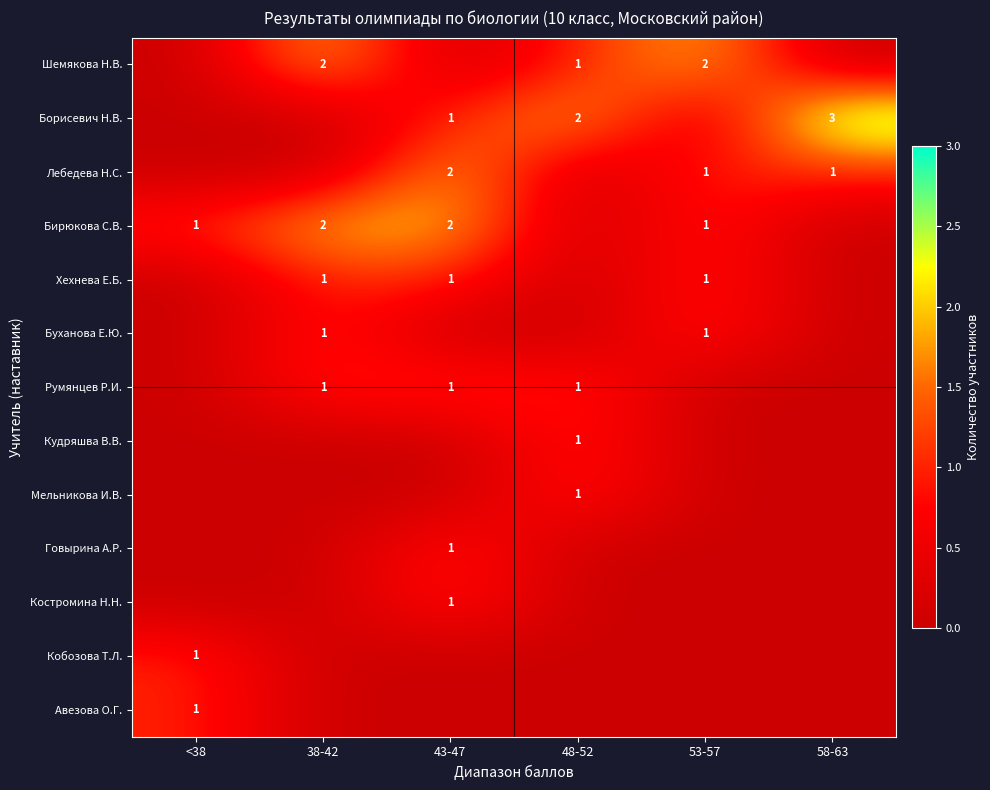

True or false: Лебедева Н.С. has a value of 1 at 53-57.

True